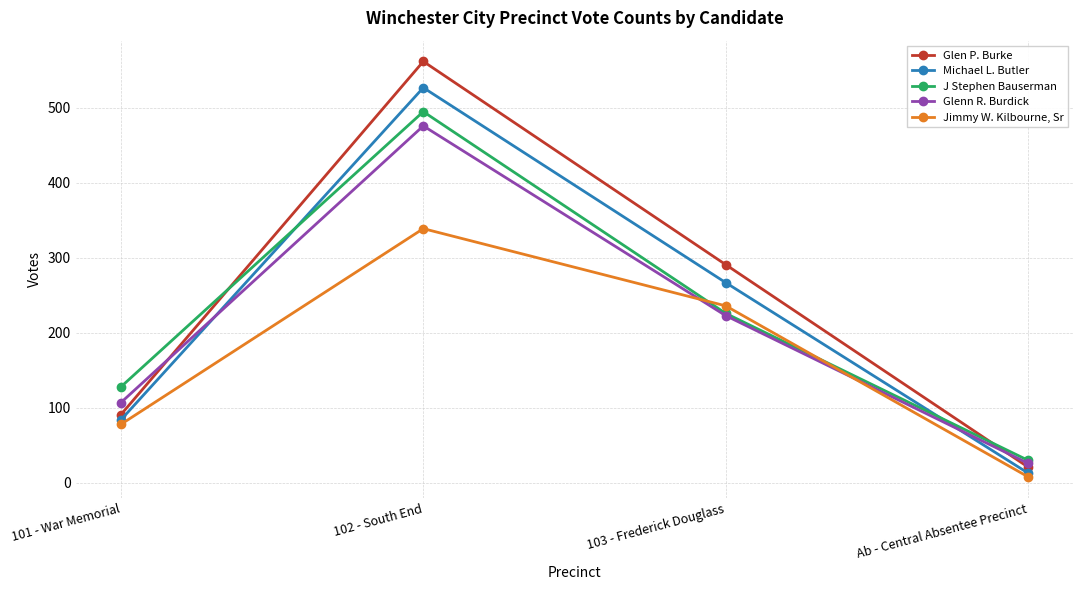

What is the total value across all series at 101 - War Memorial?

488